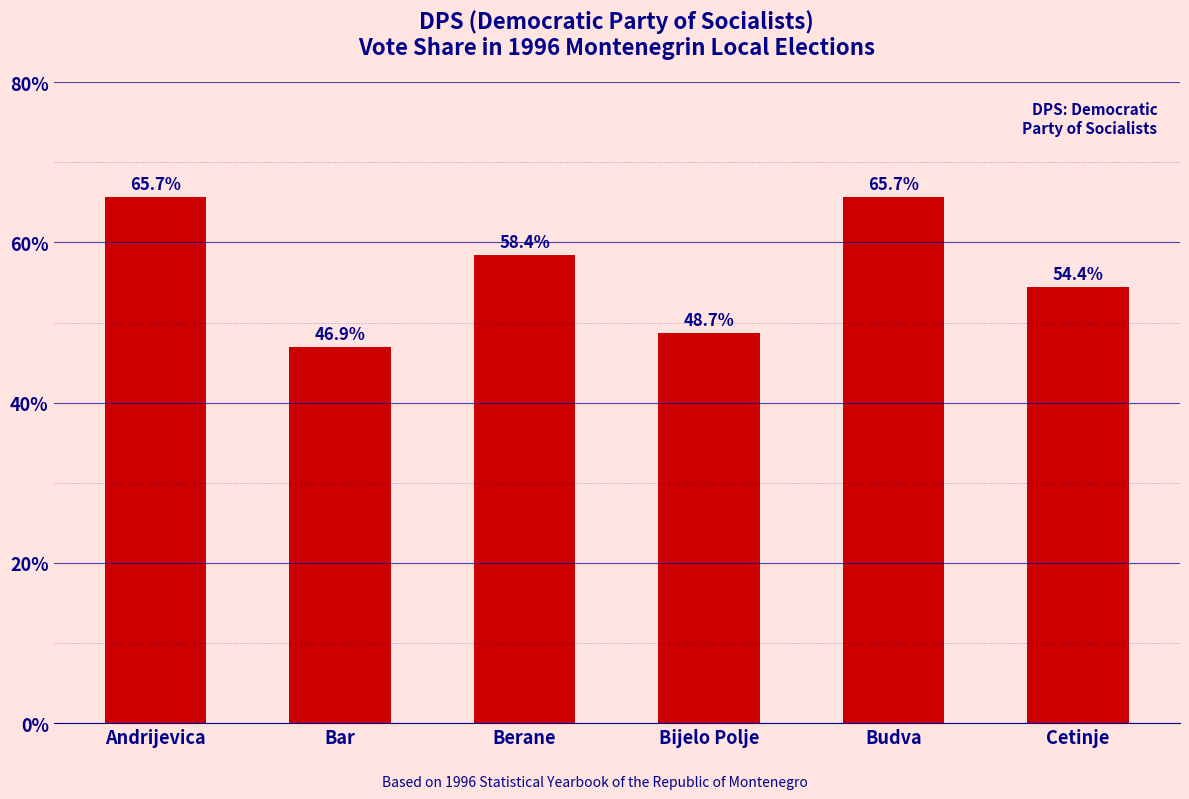

Reading left to right, transcribe all the data shown in this chart.

Andrijevica=65.7	Bar=46.9	Berane=58.4	Bijelo Polje=48.7	Budva=65.7	Cetinje=54.4